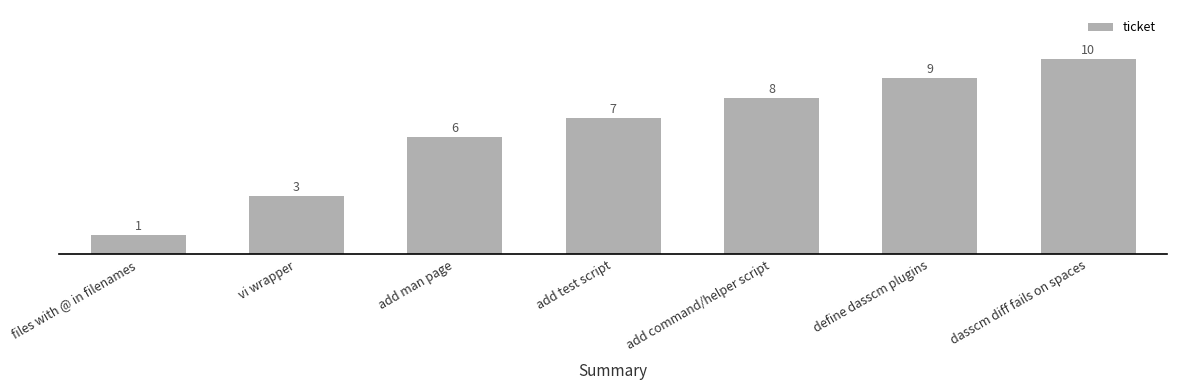

What is the value of the 2nd bar from the left?

3